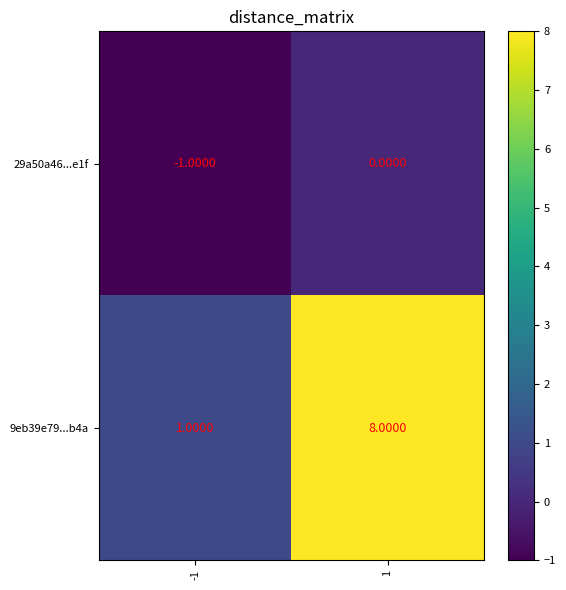

Which series has the largest total across all categories?

9eb39e79...b4a